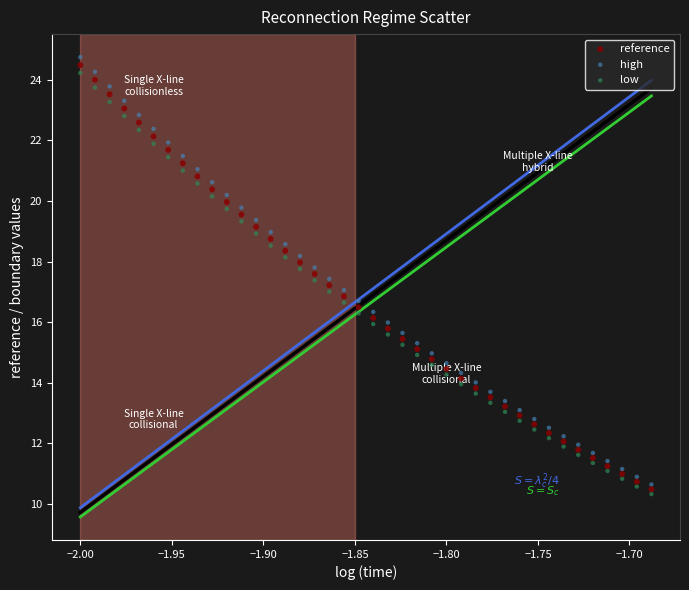

Which series reaches the maximum Y coordinate?

high